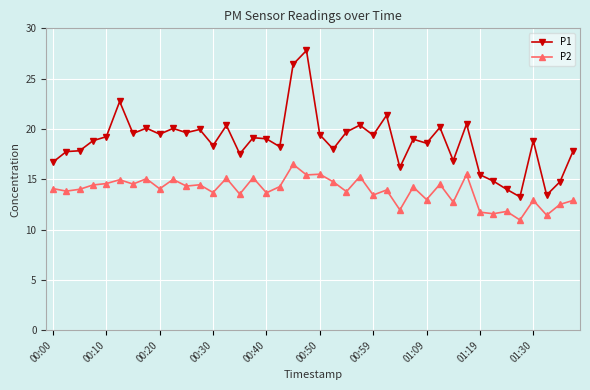

True or false: P1 has more than 1 interior local peaks.

True